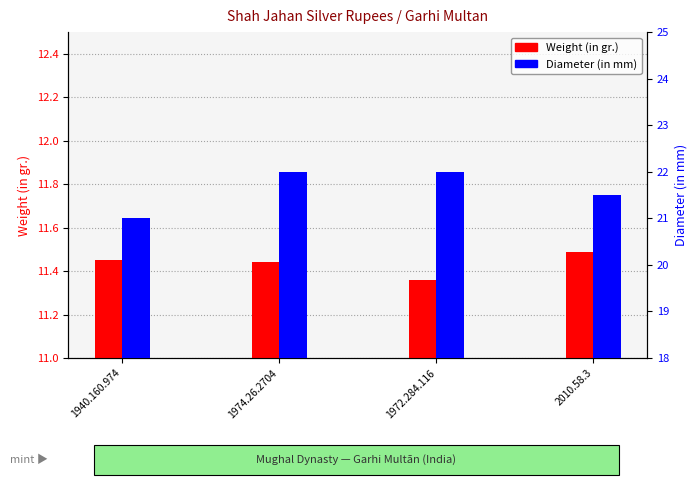

What is the label of the 1st bar from the left?

1940.160.974